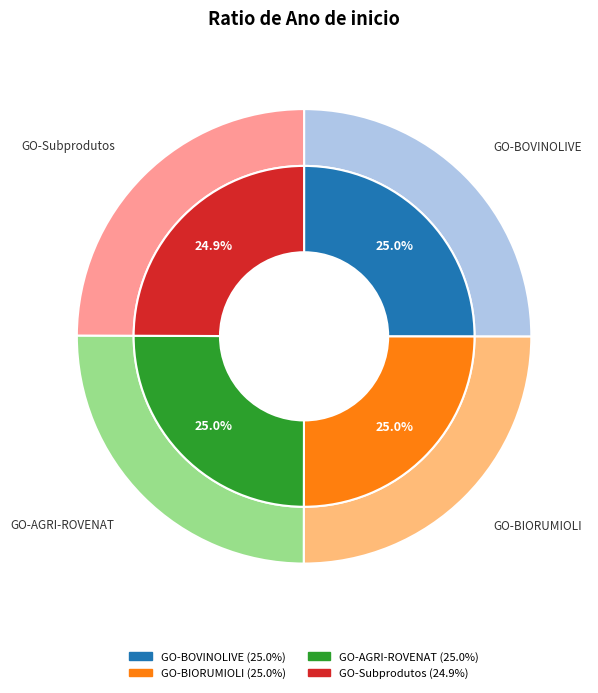

Does any single category account for the majority?

No